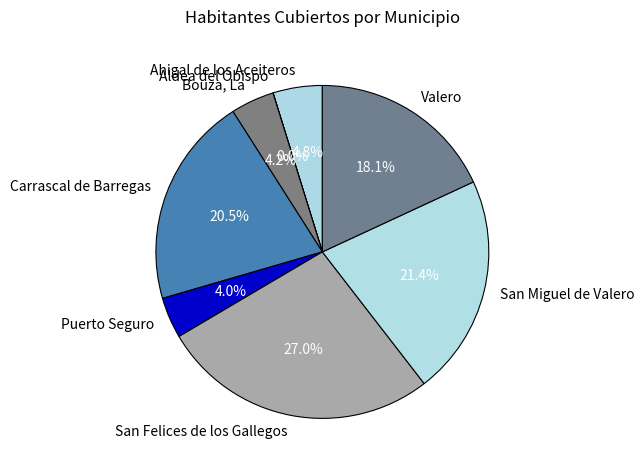

To the nearest percent, what is the average slice percentage?

12%